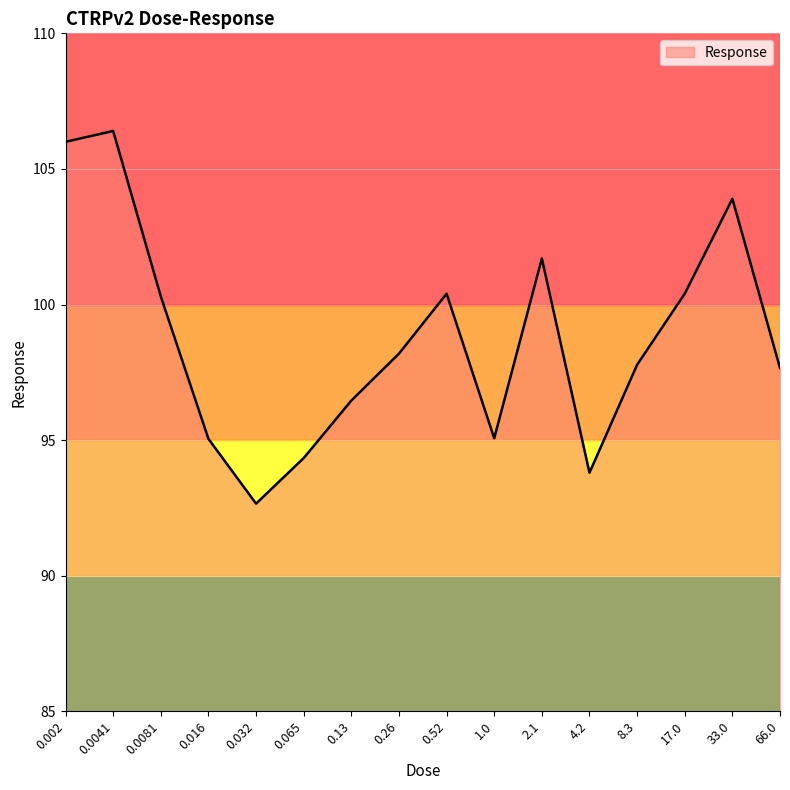

The chart shows a value of 32.2 at 2.1. True or false?

False